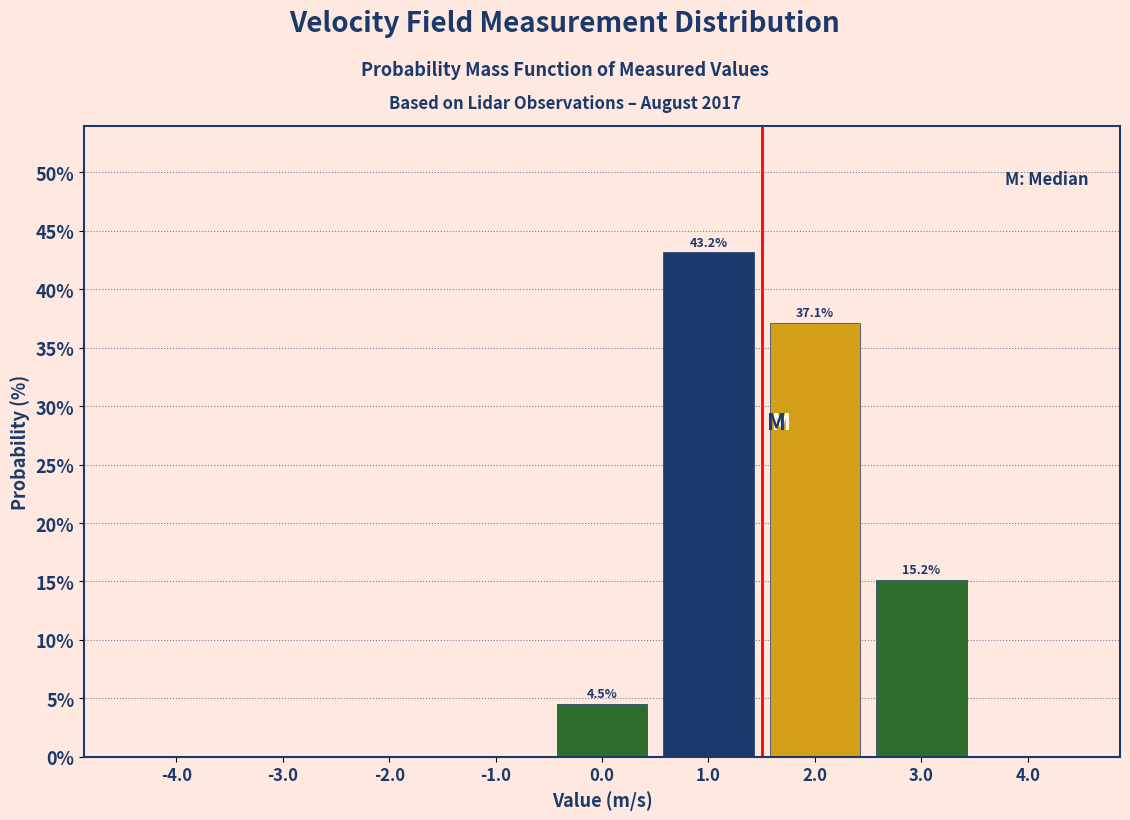

Which range on the x-axis has the tallest bar?

0.5 to 1.5